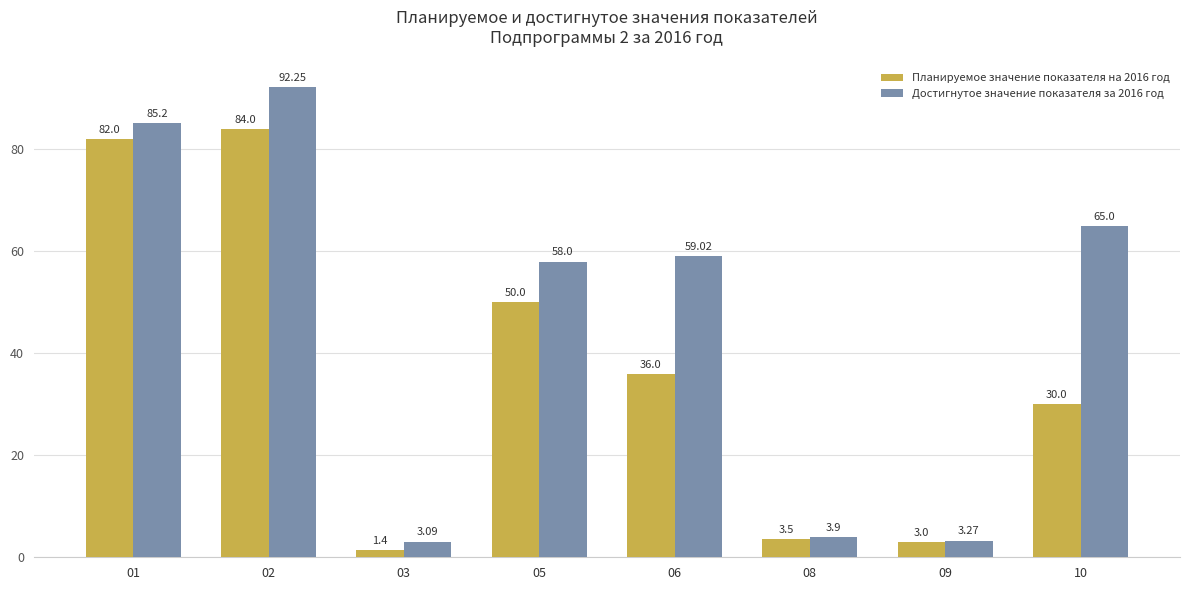

Which series has the largest total across all categories?

Достигнутое значение показателя за 2016 год